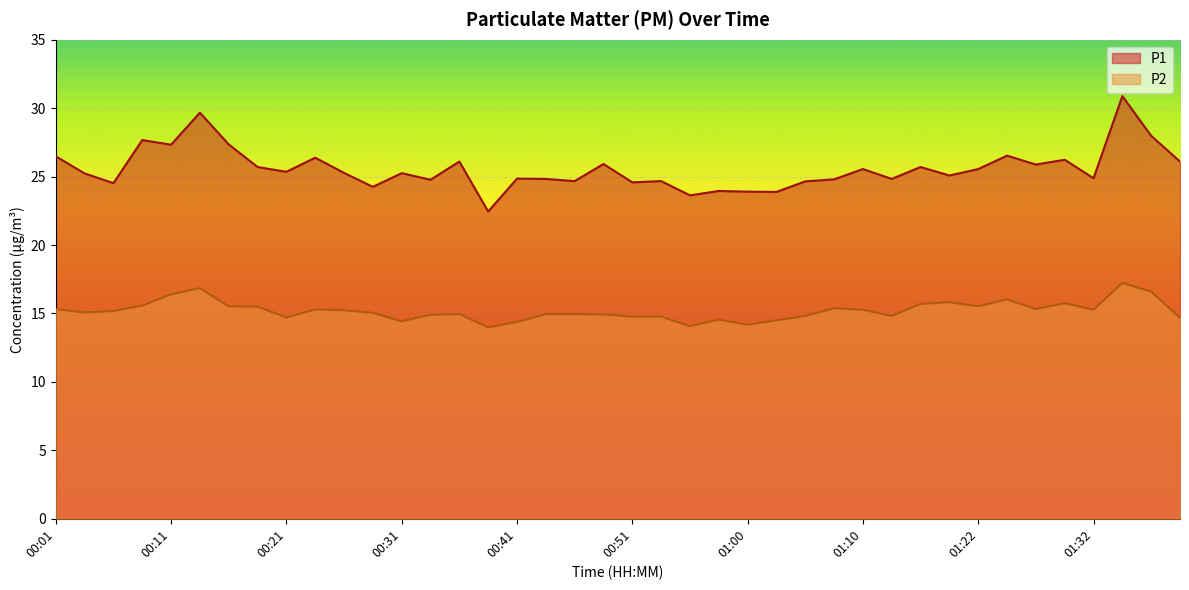

Count the number of data series in this chart.

2